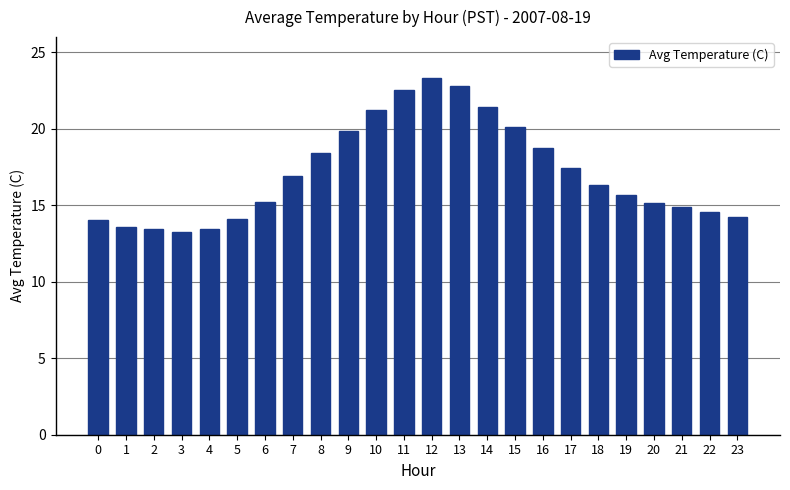

What is the change in value from 7 to 11?

+5.7